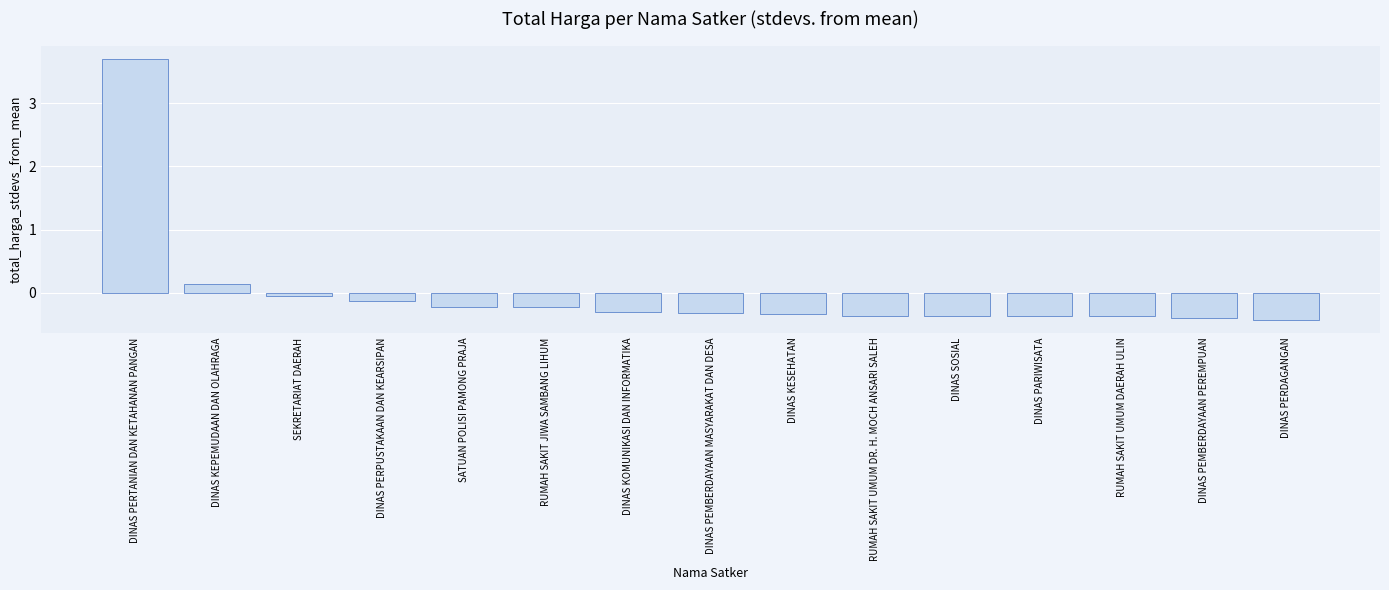

True or false: the data shows -0.4 at DINAS SOSIAL.

True